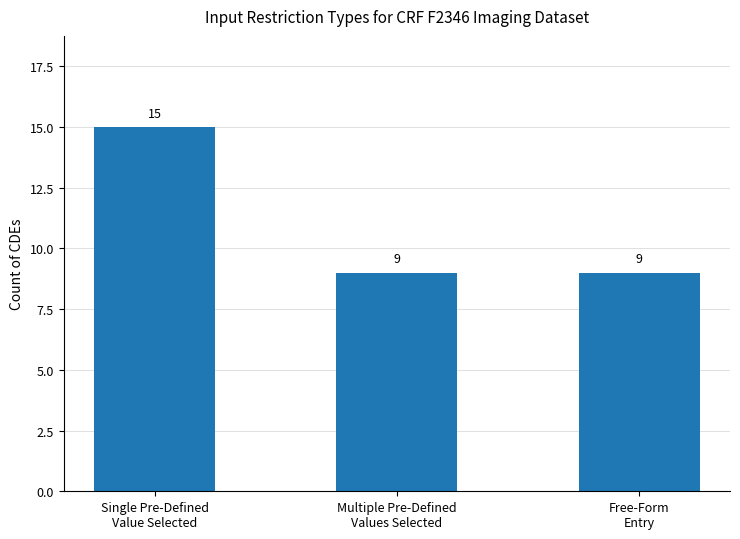

Count the values in the range 9 to 15.

3